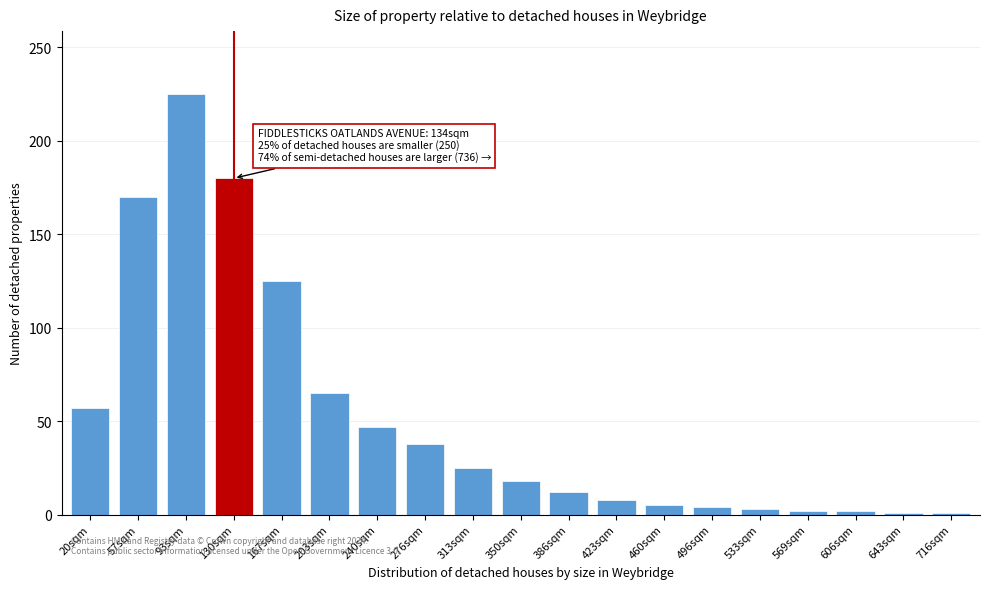

Between 350sqm and 167sqm, which is larger?

167sqm